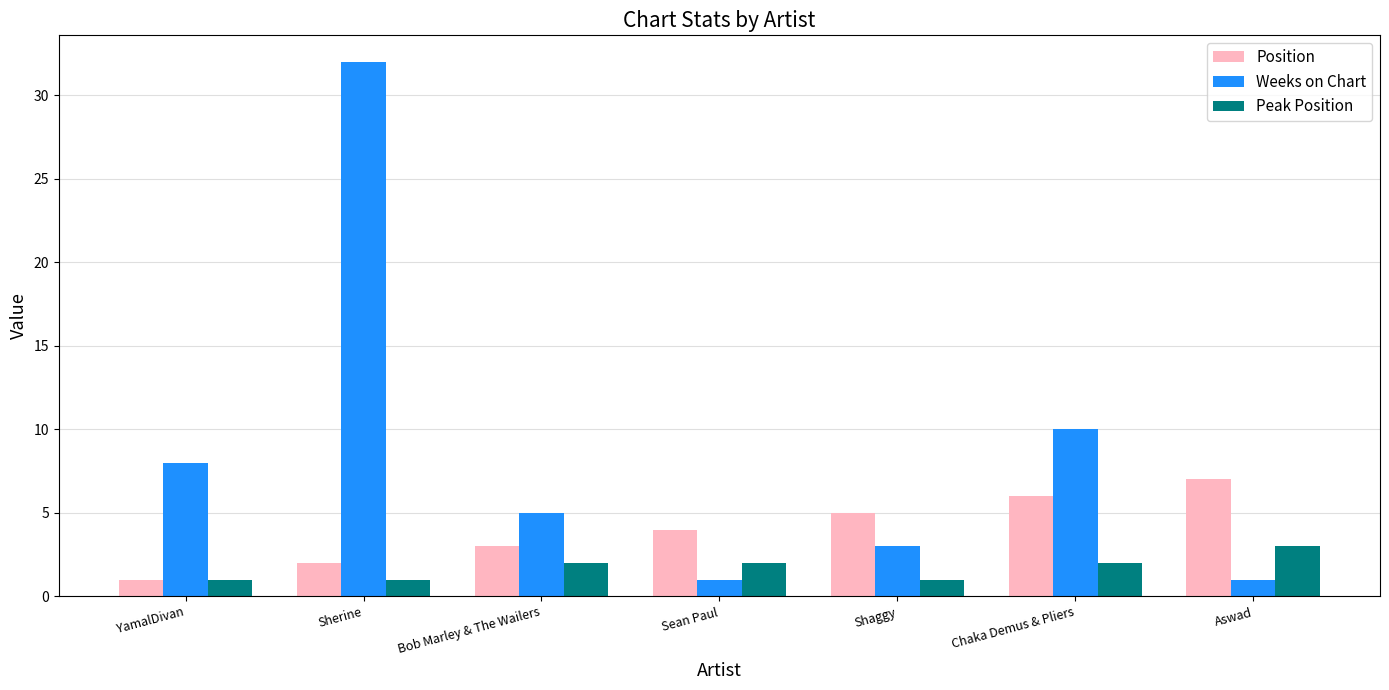

What is the value of the Position bar at the 1st from the left?

1